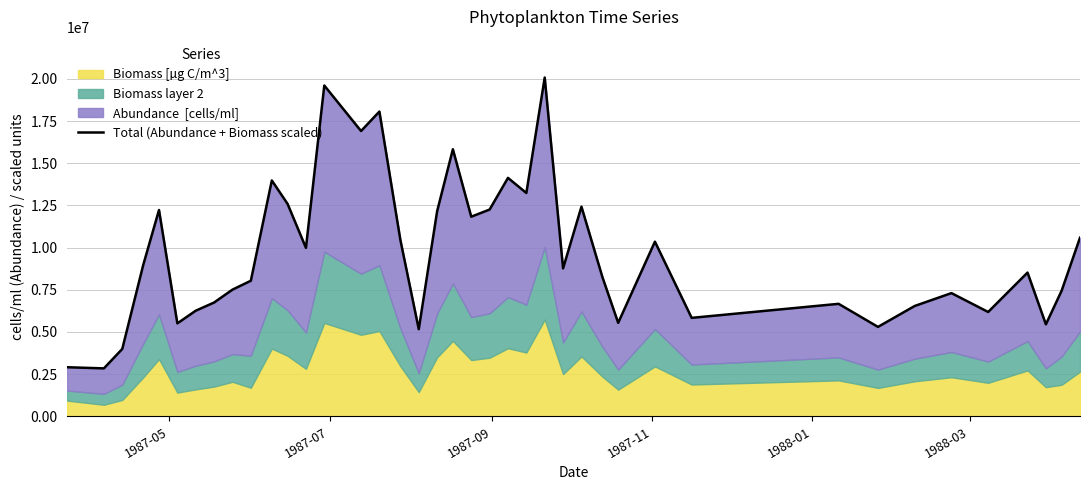

How many values are below 8770319?

20